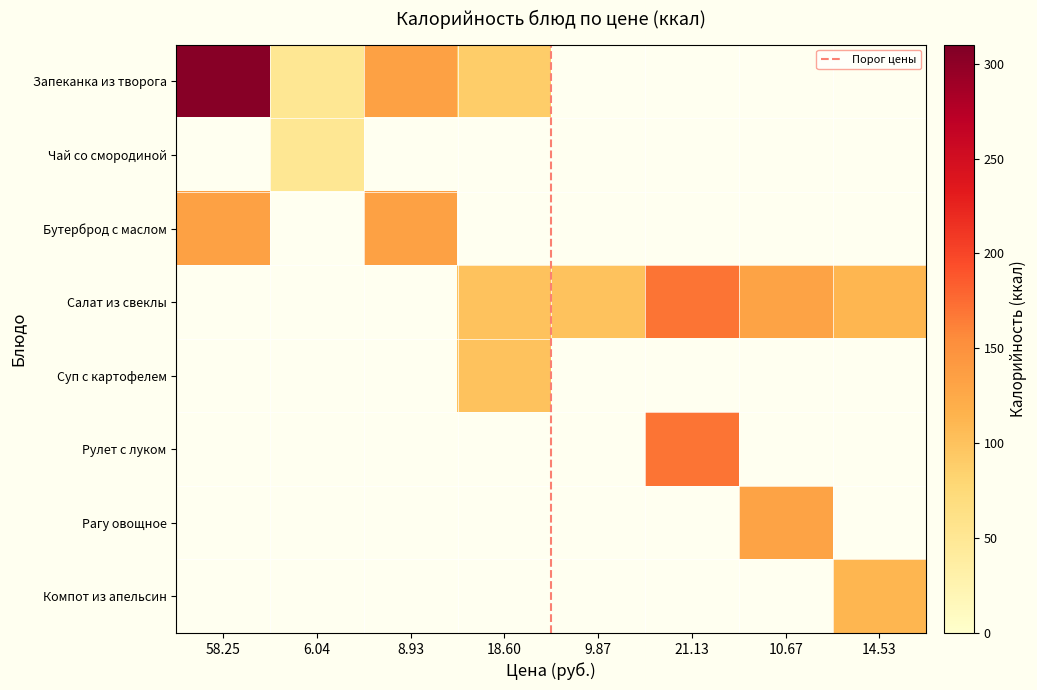

Is it true that Рулет с луком equals 0 at 3?

True